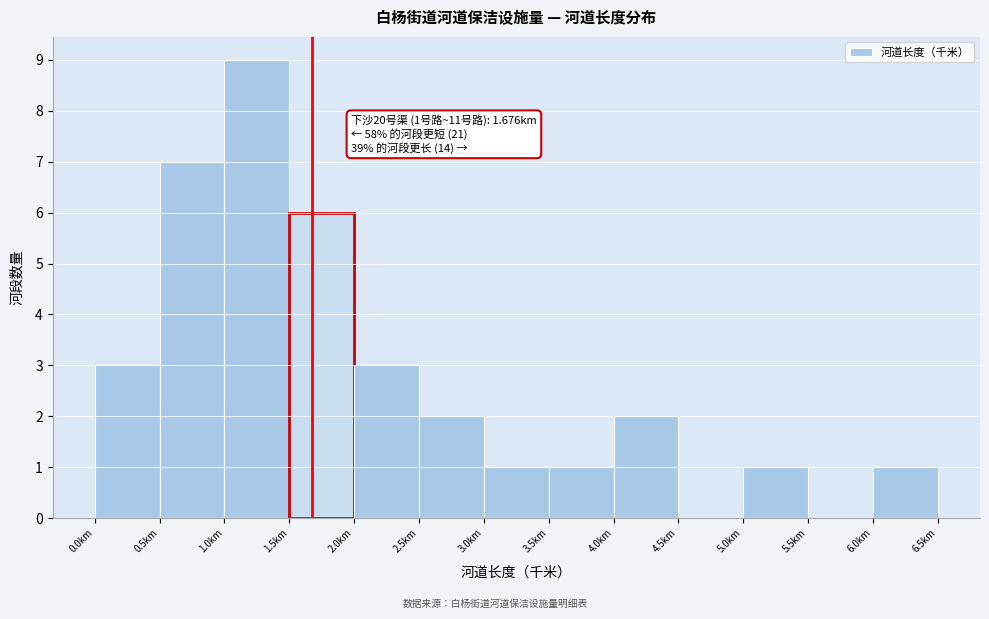

Over which range of the x-axis is the bar tallest?

1.0 to 1.5